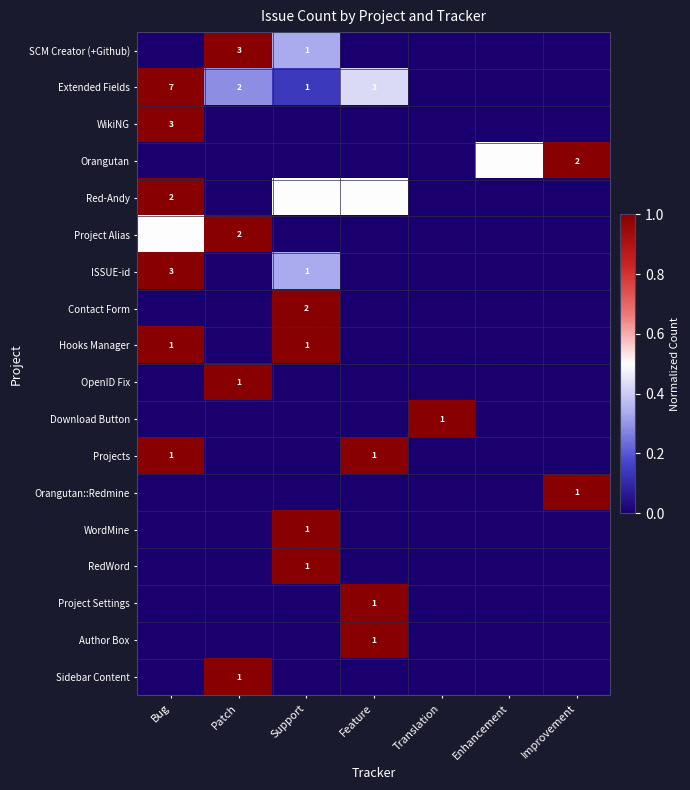

How many data points does each series have?

7